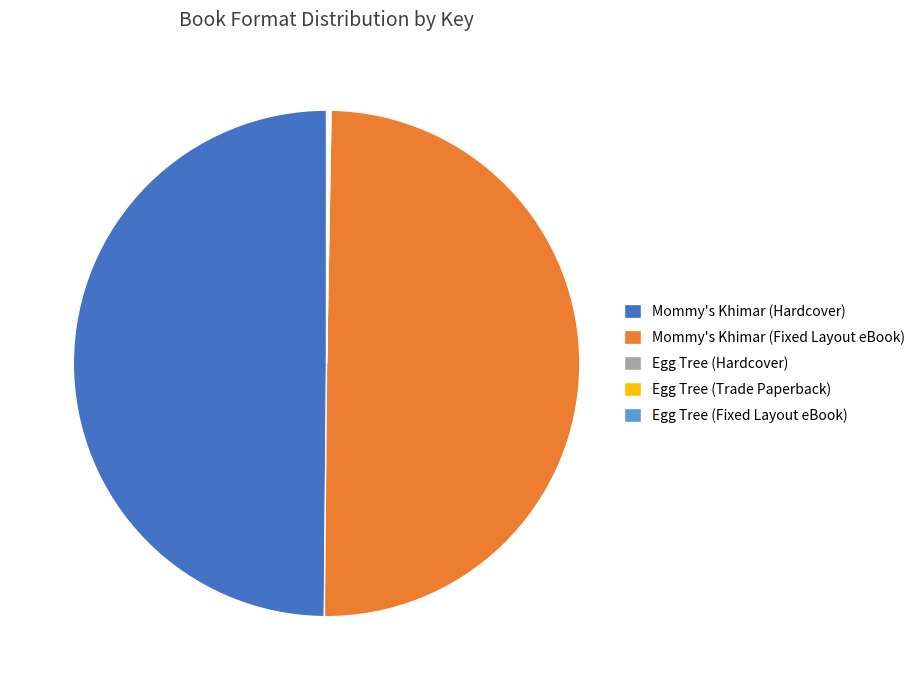

True or false: Mommy's Khimar (Fixed Layout eBook) accounts for 55% of the total.

False